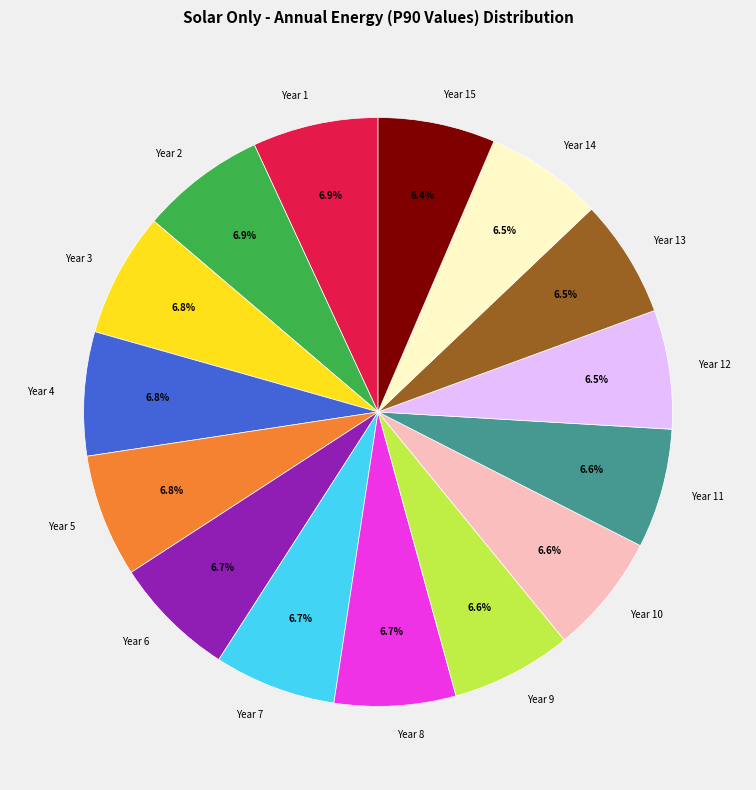

To the nearest percent, what percentage of the pie is Year 8?

7%